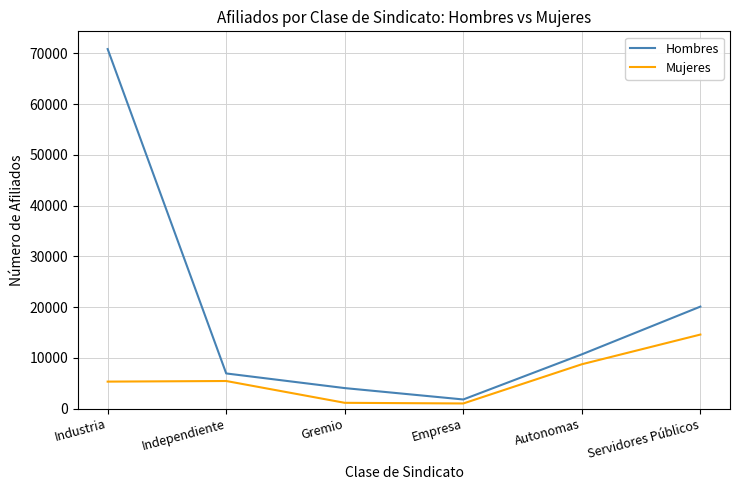

Which category has the highest value in the Mujeres series?

Servidores Públicos